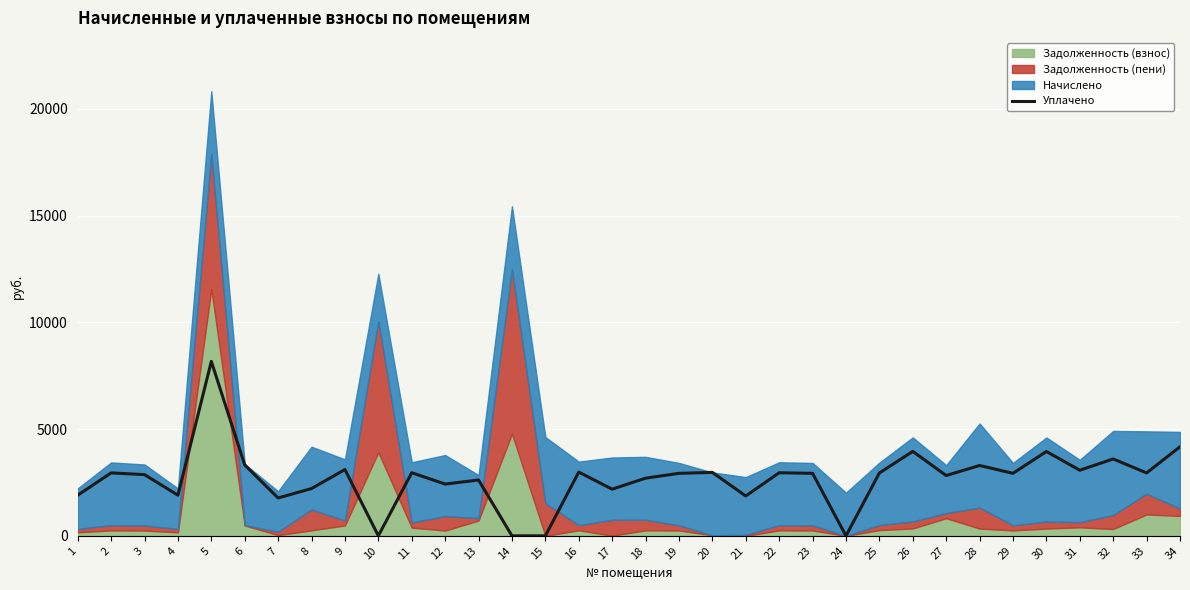

How many points are lower than both their immediate neighbors (excluding endpoints)?

11